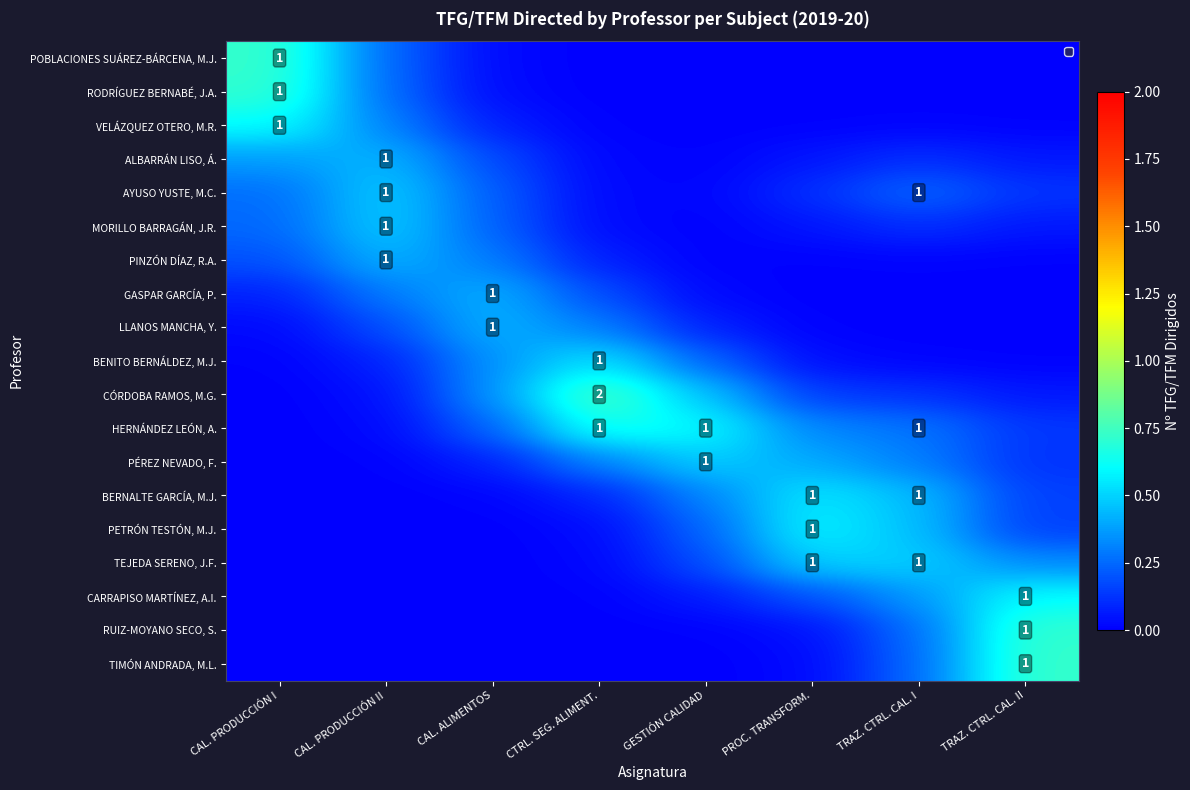

Which category has the highest value in the LLANOS MANCHA, Y. series?

CAL. ALIMENTOS